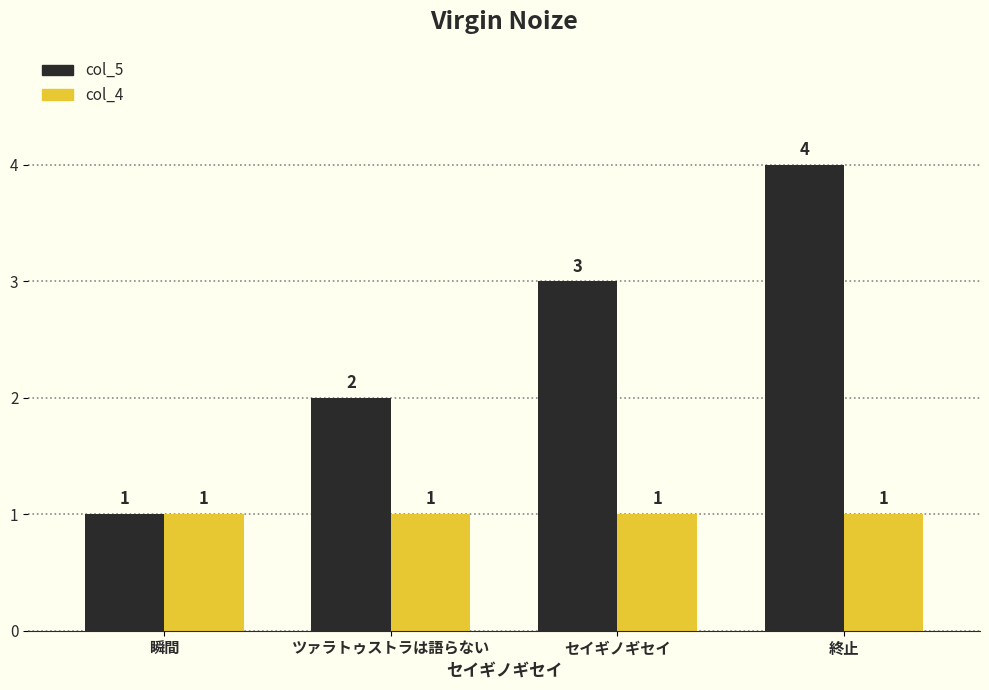

Which series changed the most between 瞬間 and ツァラトゥストラは語らない?

col_5